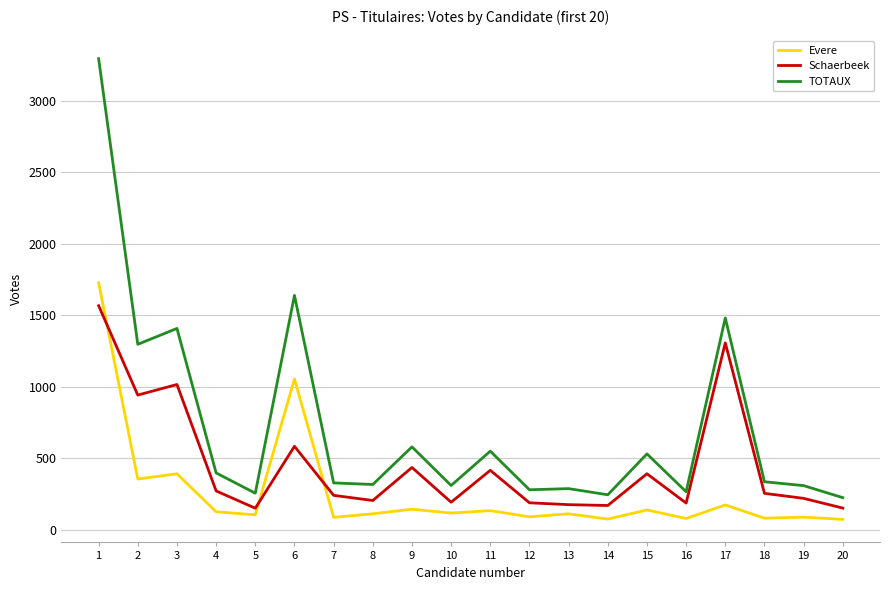

List the series in order of their overall mean, lowest first.

Evere, Schaerbeek, TOTAUX